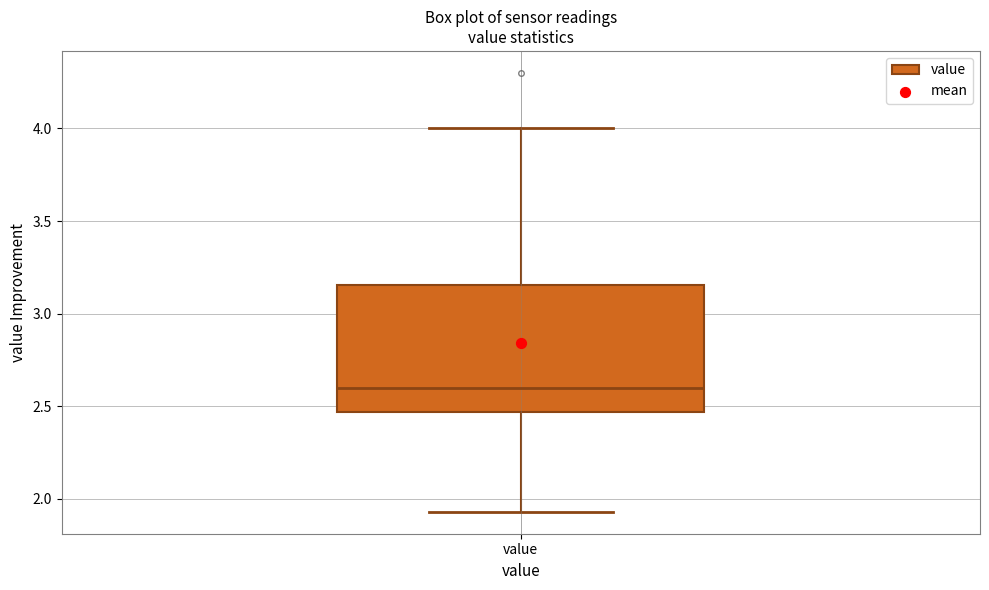

Read this box plot against the y-axis: the position of the median line, the range covered by the box, and the ends of both whiskers. The values are not printed on the chart, so give them approximately, as read against the axis.

median 2.60, box 2.45 to 3.15, whiskers 1.95 to 4.00